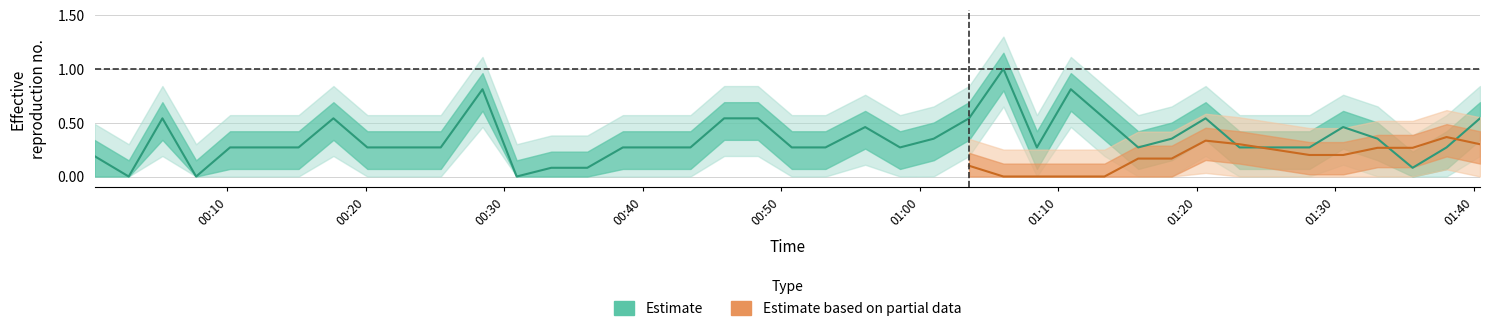

What is the average value?

0.3